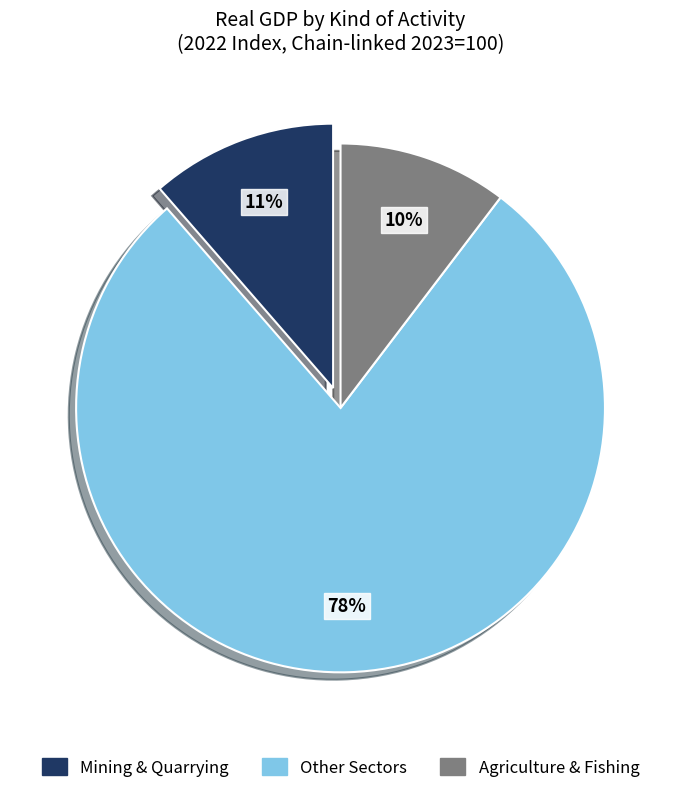

How many slices are in this pie chart?

3